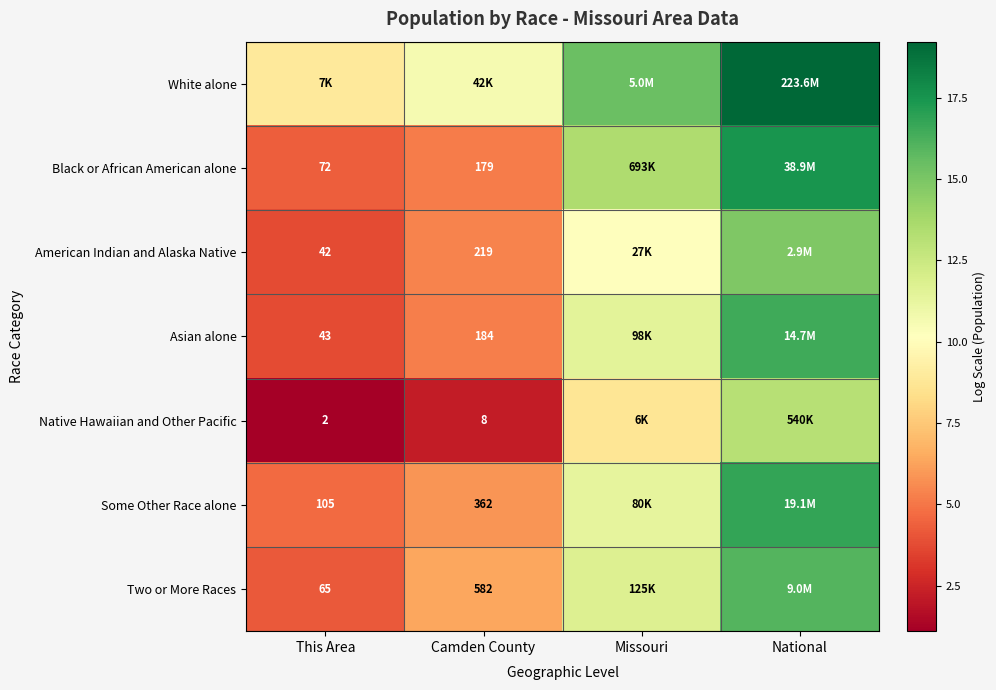

At which label does White alone reach its minimum?

This Area